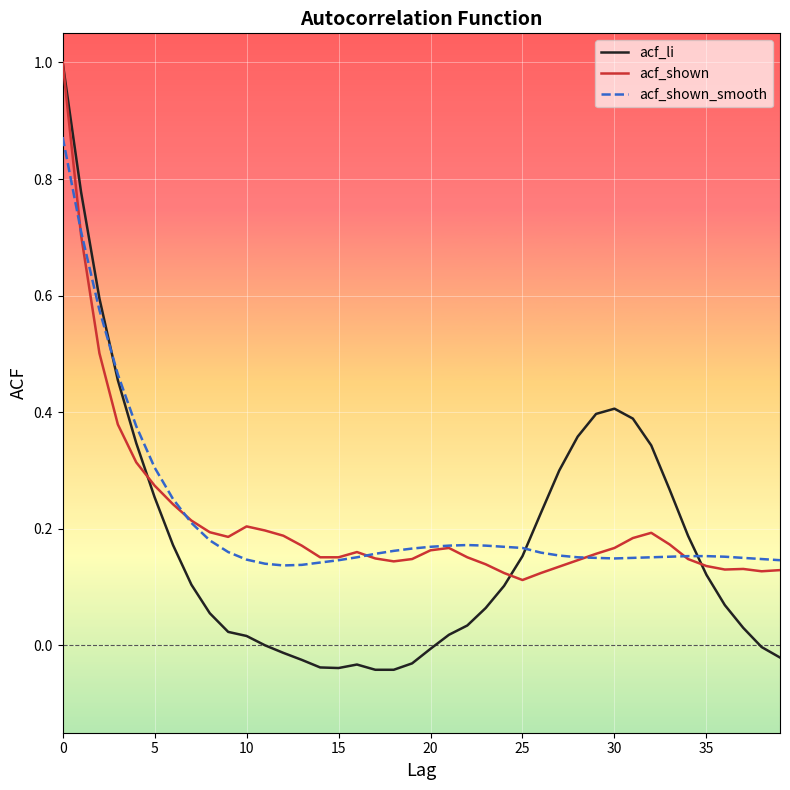

What is the highest value of the acf_shown series?

1.0